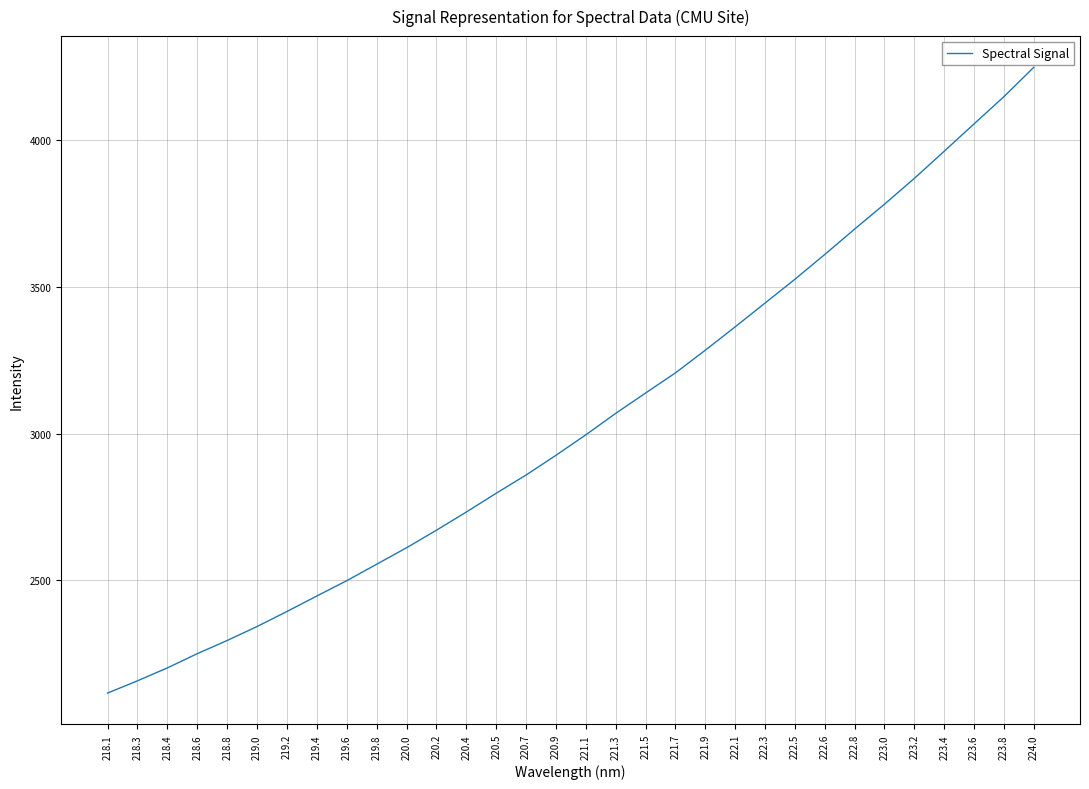

Read the value at 222.6.

3609.5